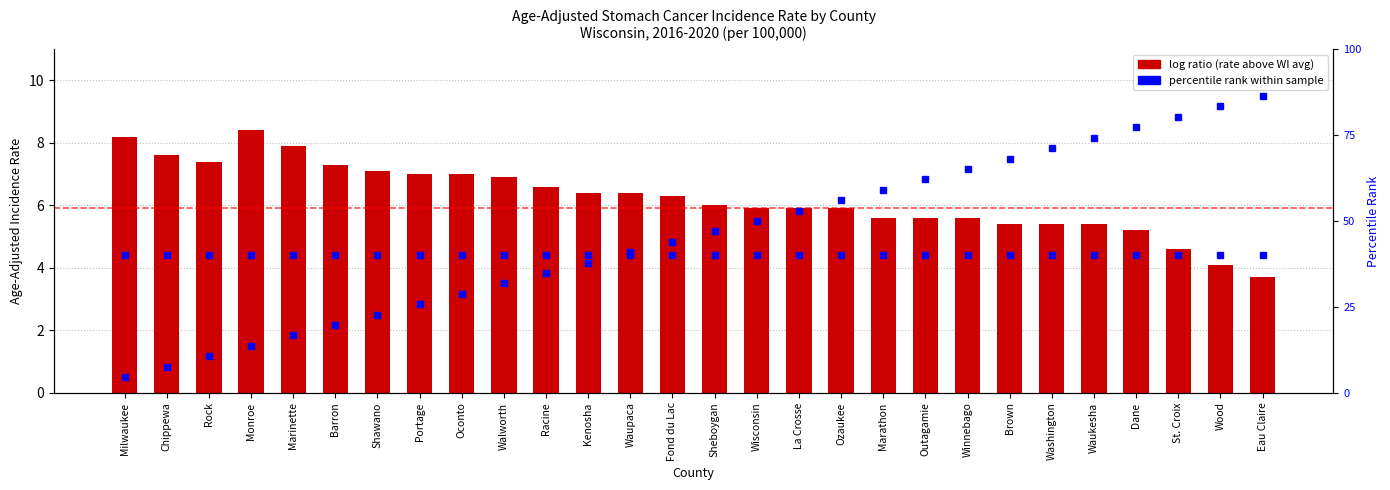

List the labels in order of value, largest first.

Monroe, Milwaukee, Marinette, Chippewa, Rock, Barron, Shawano, Portage, Oconto, Walworth, Racine, Kenosha, Waupaca, Fond du Lac, Sheboygan, Wisconsin, La Crosse, Ozaukee, Marathon, Outagamie, Winnebago, Brown, Washington, Waukesha, Dane, St. Croix, Wood, Eau Claire